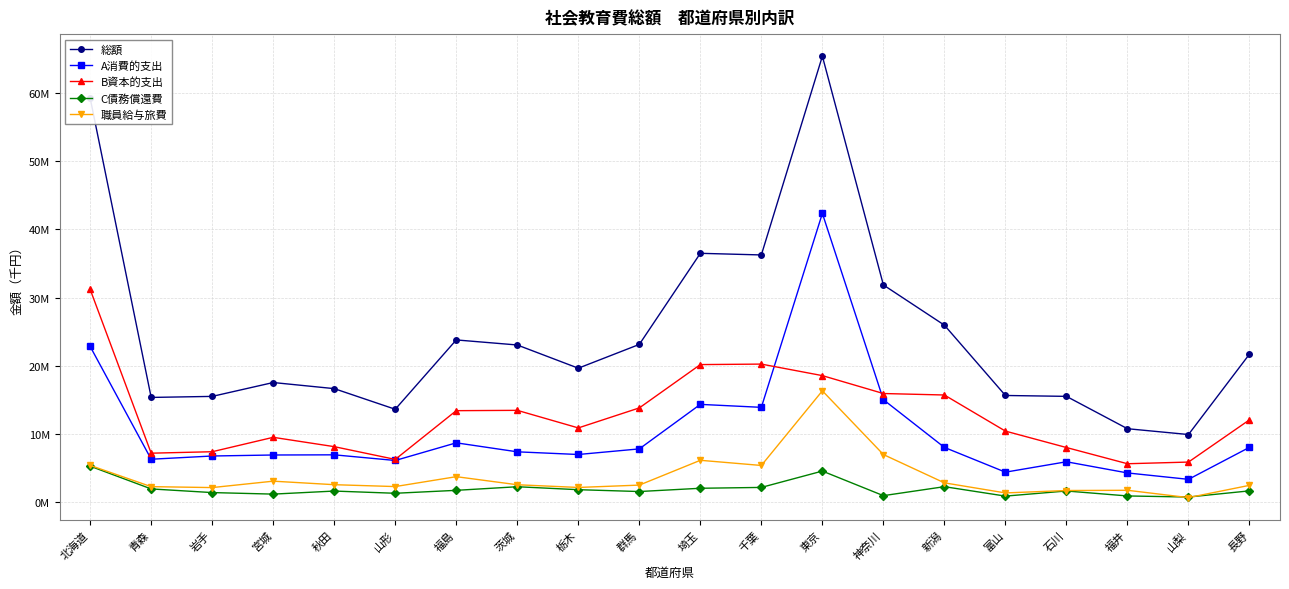

Does the chart have visible grid lines?

Yes